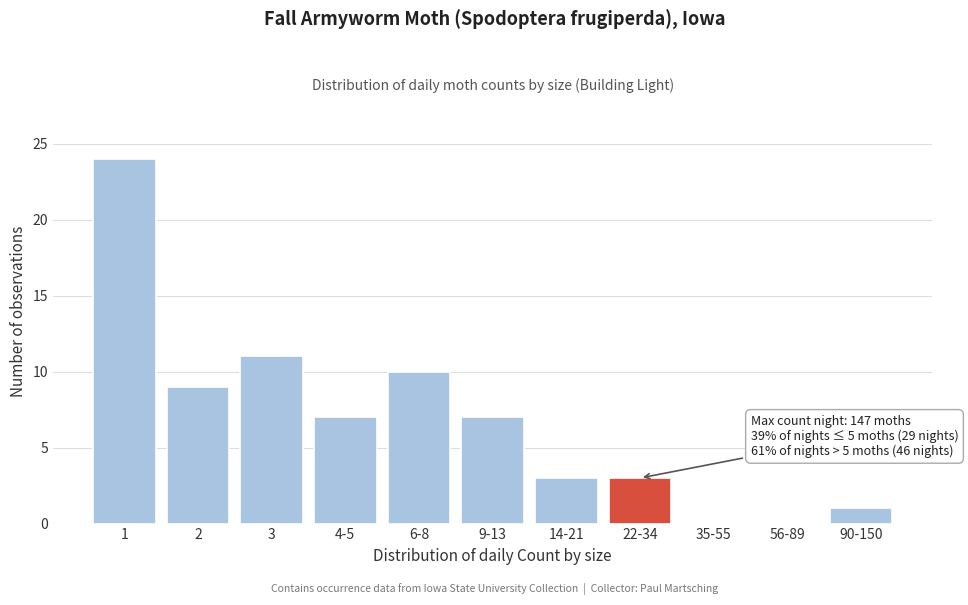

Reading left to right, list all the values displayed in this chart.

1=24	2=9	3=11	4-5=7	6-8=10	9-13=7	14-21=3	22-34=3	35-55=0	56-89=0	90-150=1